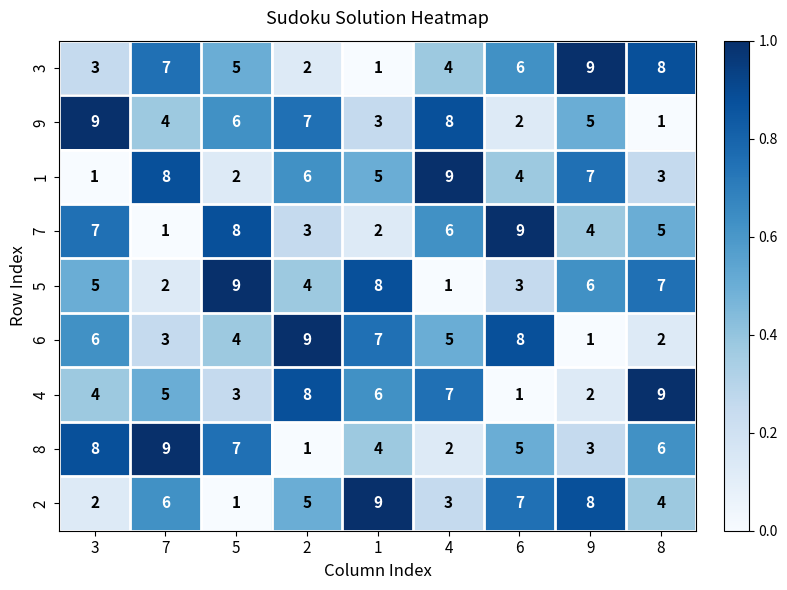

True or false: 8 has a value of 2 at 4.

True